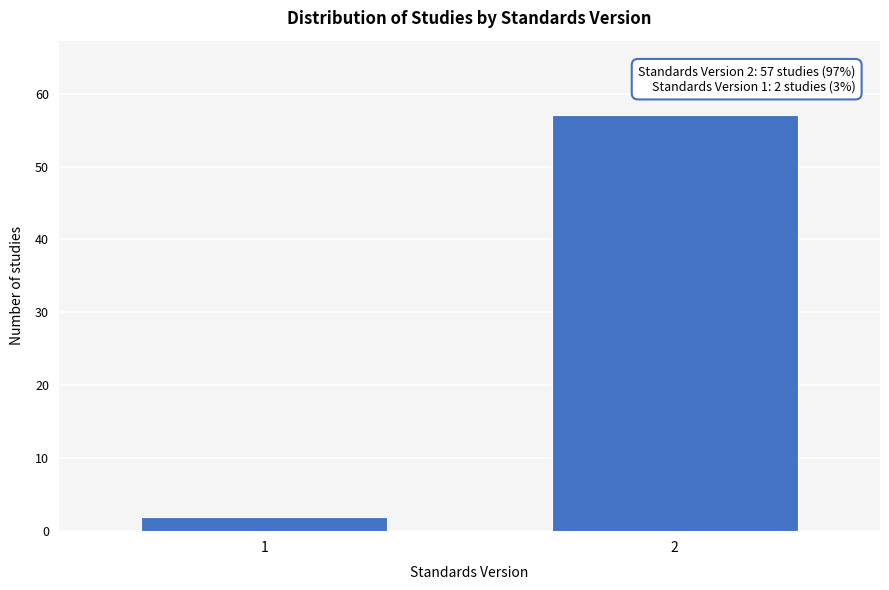

Reading left to right, extract all data points from this chart.

2	57